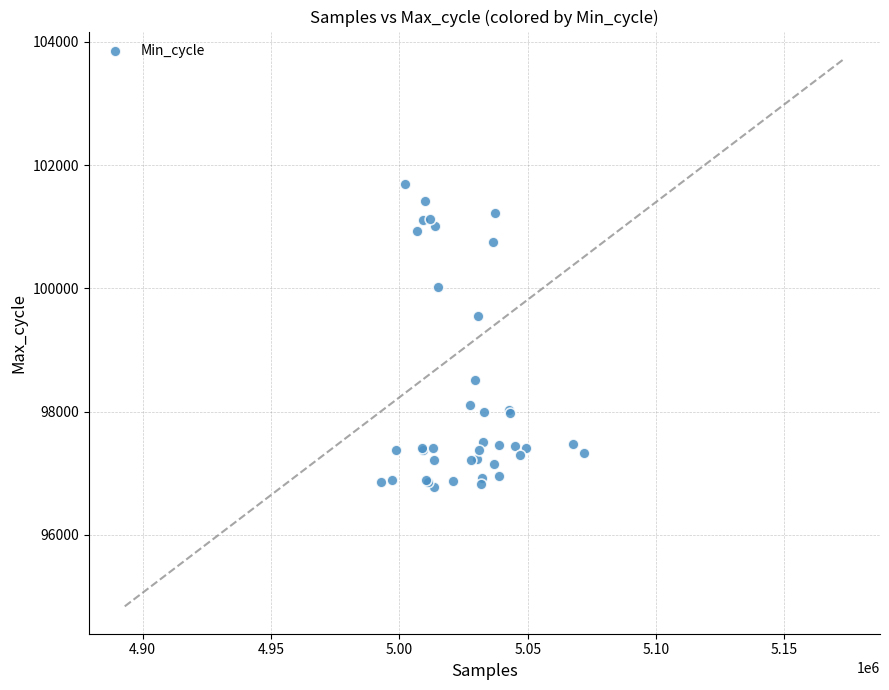

What Y value in the scatter plot is closest to 99234?

99547